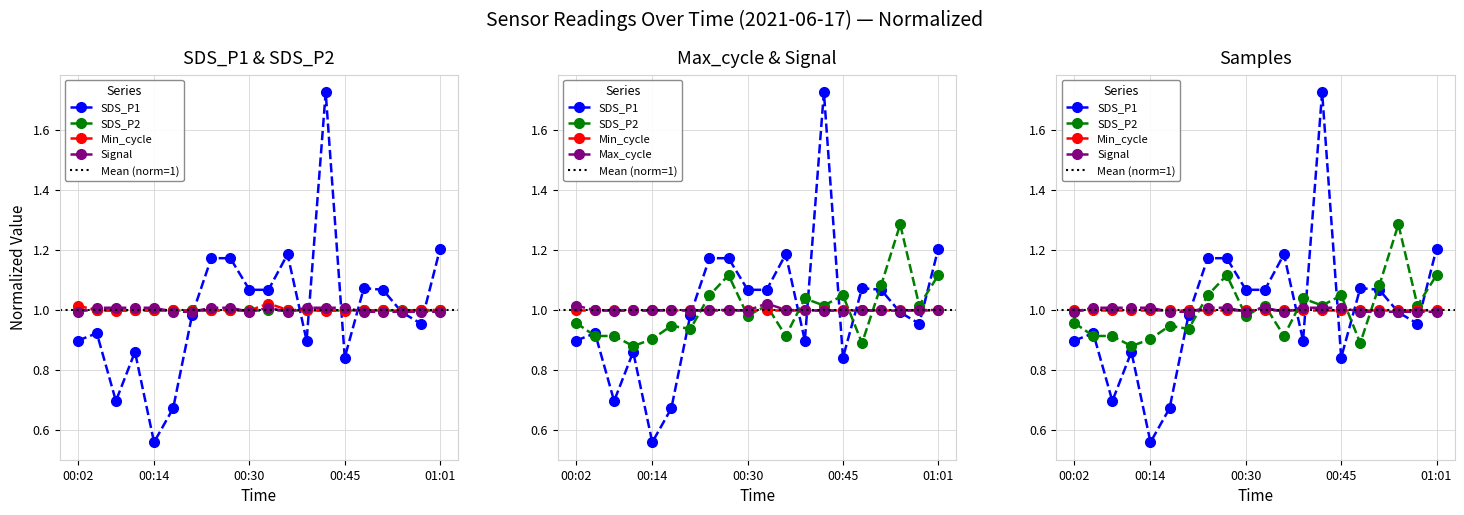

At which label does SDS_P2 reach its peak?

00:54